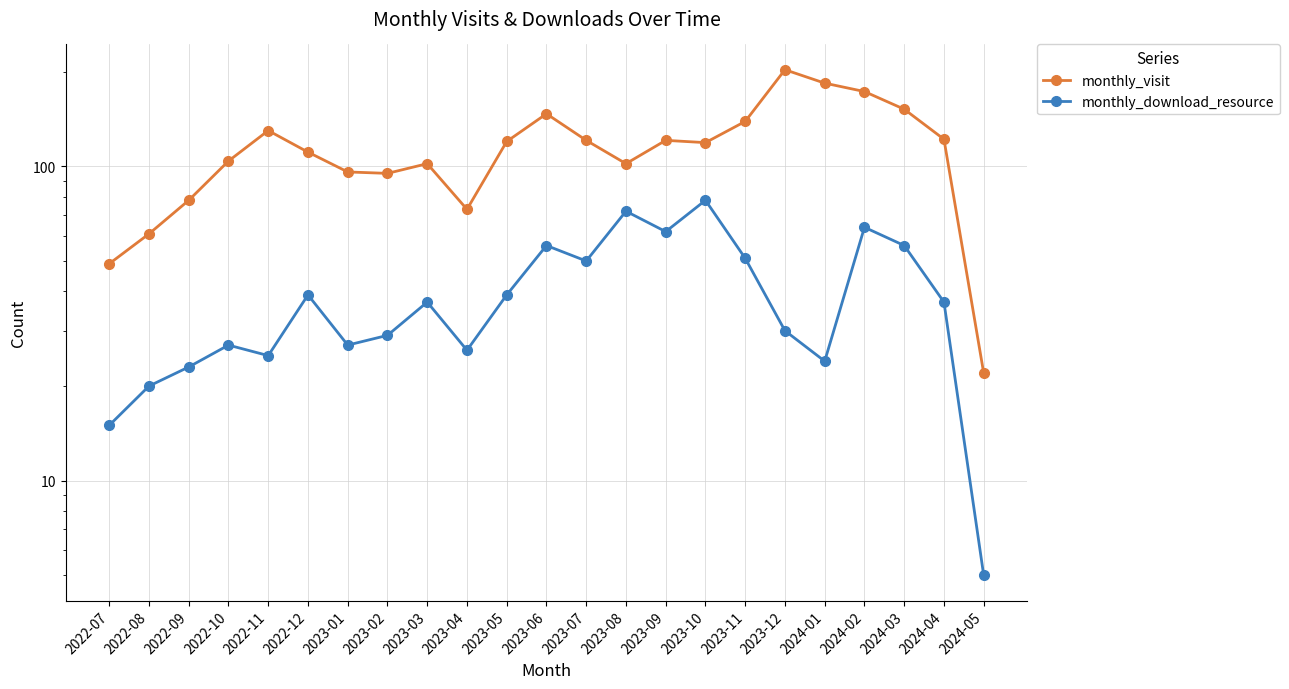

At which label does monthly_visit reach its peak?

2023-12